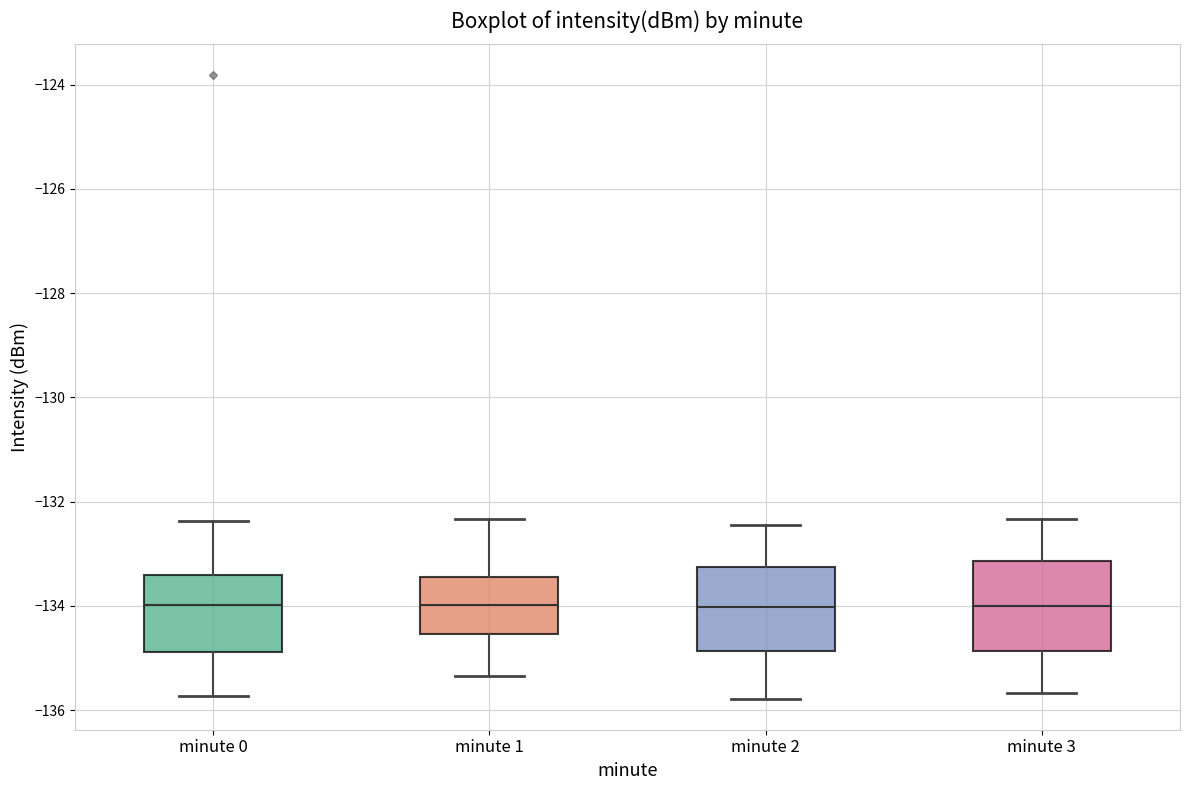

Reading left to right, transcribe this box plot: for each box, give where its median line is, the range the box spans, and where its two whiskers end, as read against the y-axis. The values are not printed on the chart, so give them approximately, as read against the axis.

minute 0: median -134.0, box -134.8 to -133.4, whiskers -135.8 to -132.4
minute 1: median -134.0, box -134.6 to -133.4, whiskers -135.4 to -132.4
minute 2: median -134.0, box -134.8 to -133.2, whiskers -135.8 to -132.4
minute 3: median -134.0, box -134.8 to -133.2, whiskers -135.6 to -132.4